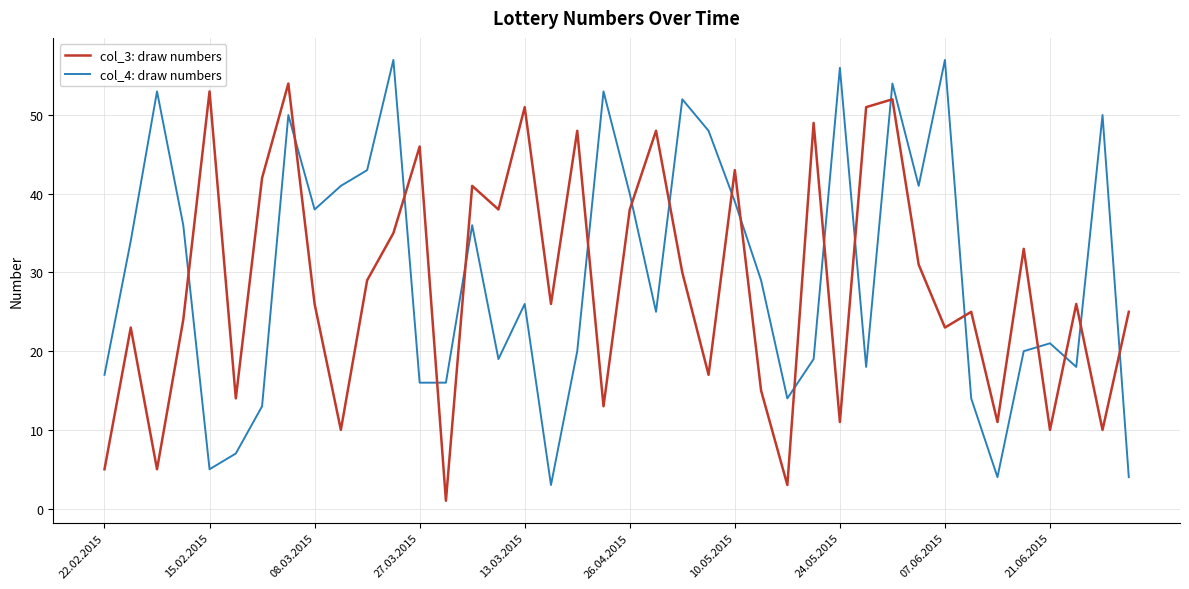

How many values in the col_4: draw numbers series are below 29?

20